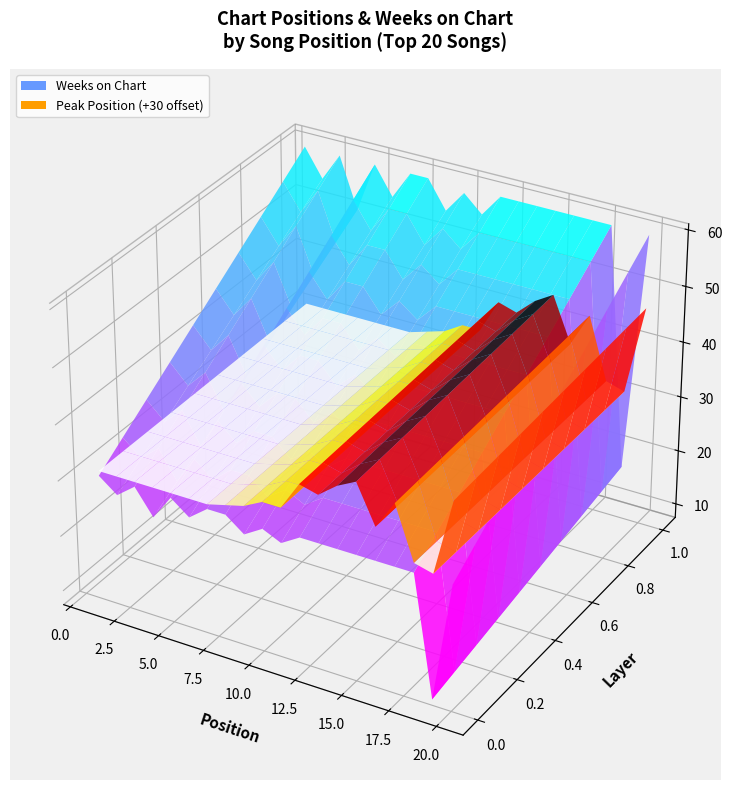

Reading left to right, extract all data points from this chart.

Peak Position: 1=1	2=1	3=1	4=1	5=1	6=1	7=1	8=2	9=3	10=5	11=5	12=11	13=10	14=13	15=15	16=7	17=13	18=2	19=1	20=17
Weeks on Chart: 1=60	2=55	3=60	4=51	5=60	6=55	7=60	8=60	9=55	10=59	11=56	12=60	13=60	14=60	15=60	16=60	17=60	18=60	19=17	20=60